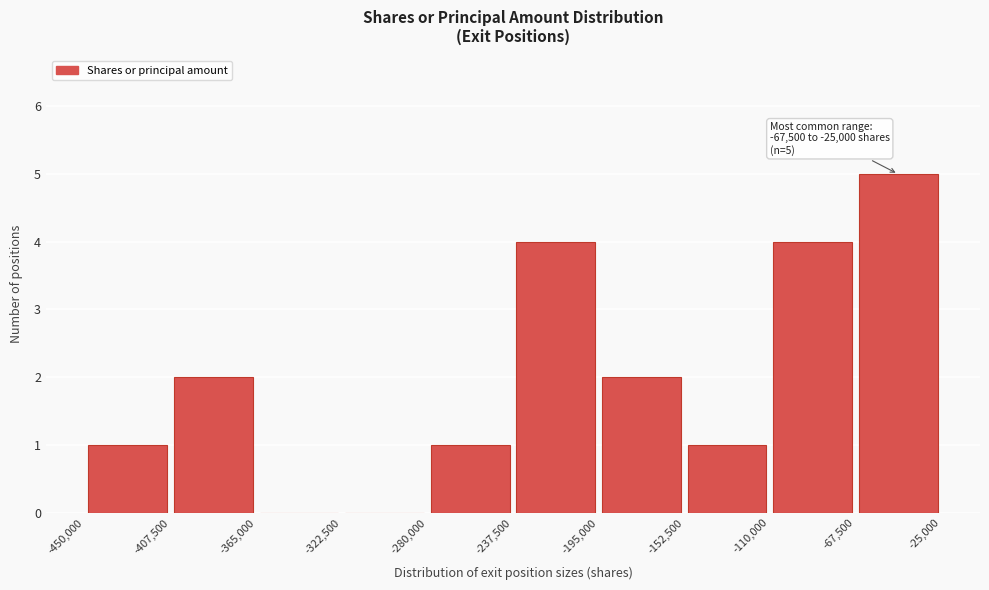

Over which range of the x-axis is the bar tallest?

-67,500 to -25,000